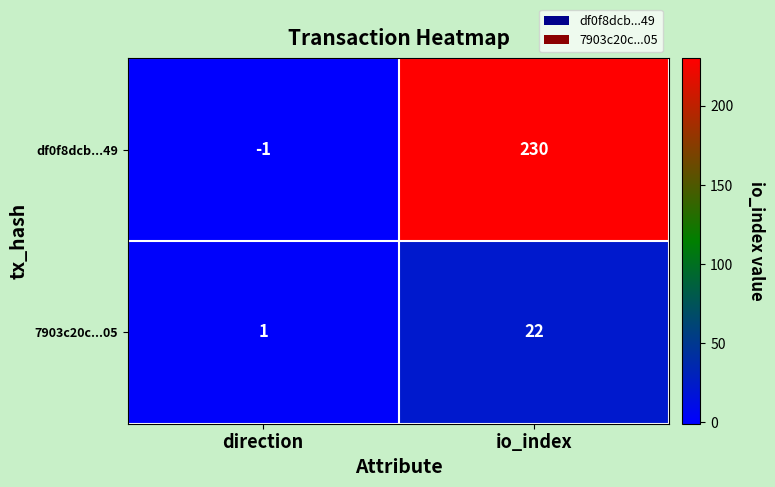

List the series in order of their peak value, highest first.

df0f8dcb...49, 7903c20c...05